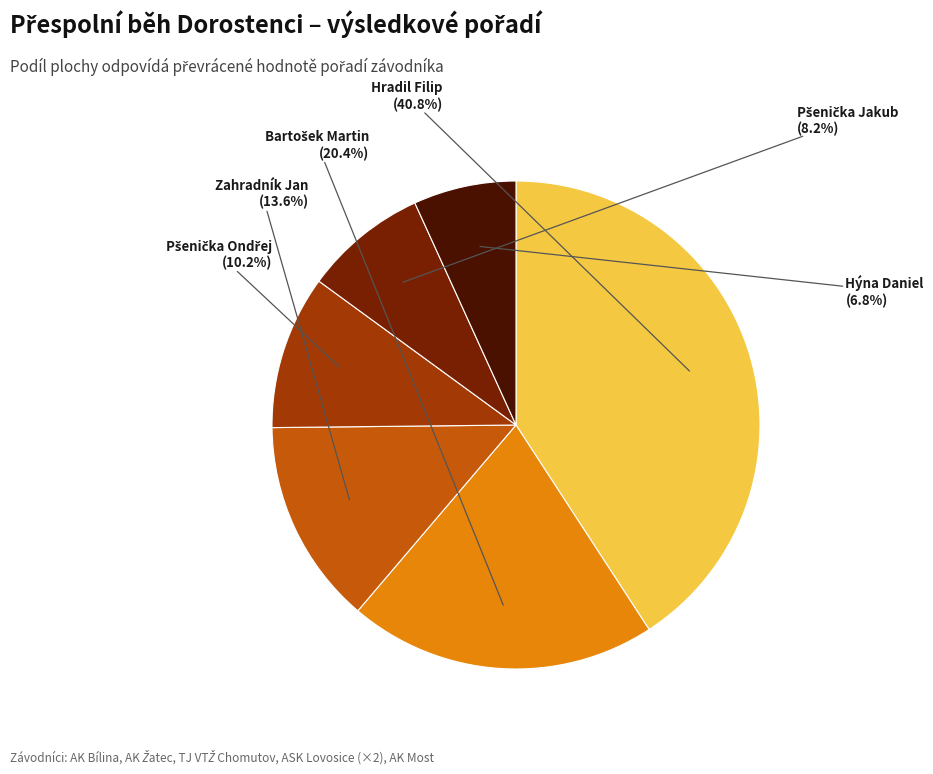

To the nearest percent, what is the difference between the Zahradník Jan and Hýna Daniel slice percentages?

7%